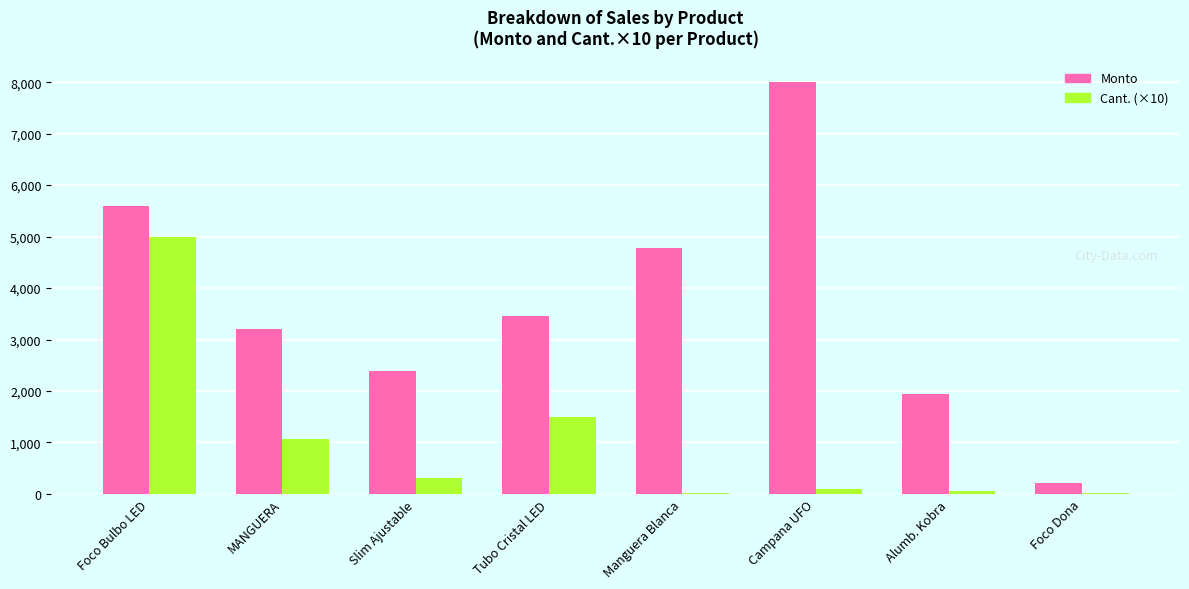

The Cant. (×10) series shows 7768.3 at Foco Bulbo LED. True or false?

False